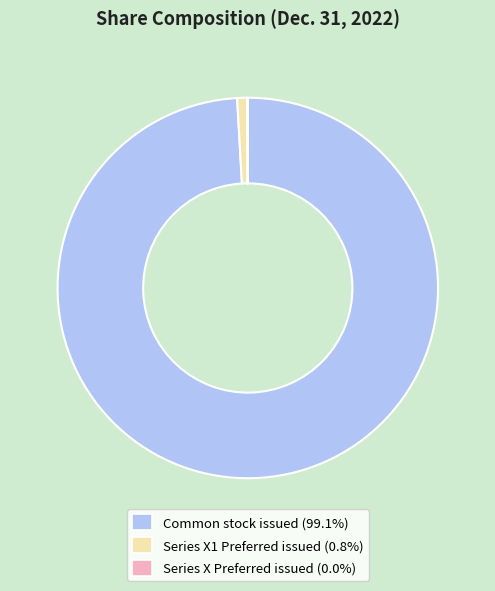

Is the sum of Series X1 Preferred issued and Common stock issued greater than half?

Yes